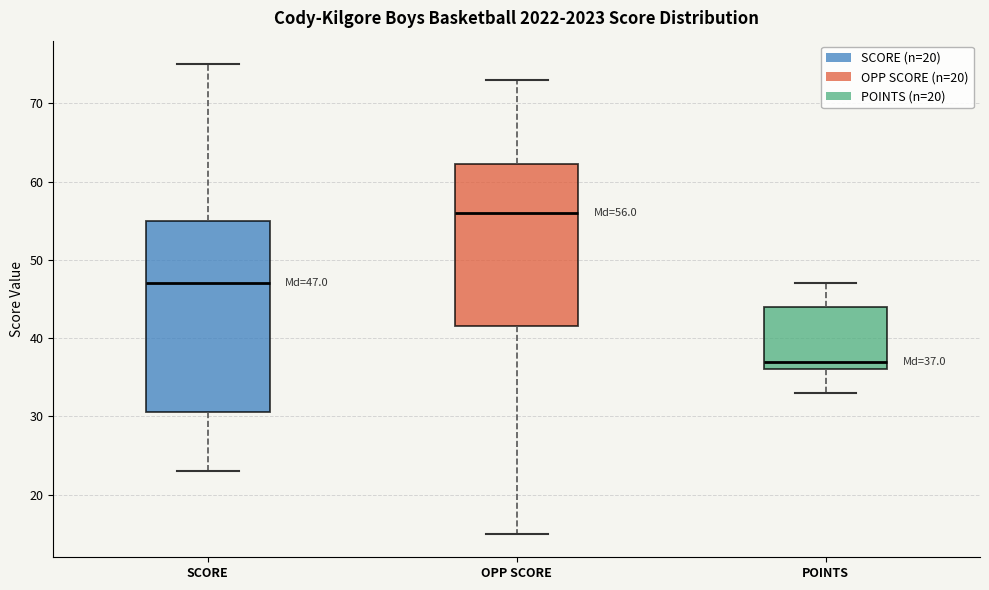

Comparing the boxes themselves (not the whiskers), which one is the tallest?

SCORE